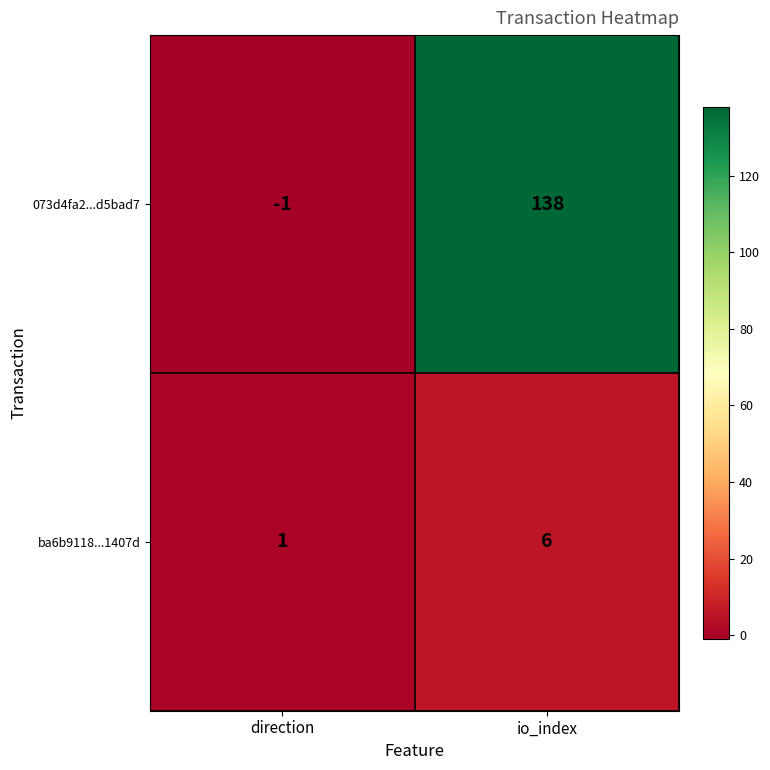

At which category is the sum across all series the highest?

io_index